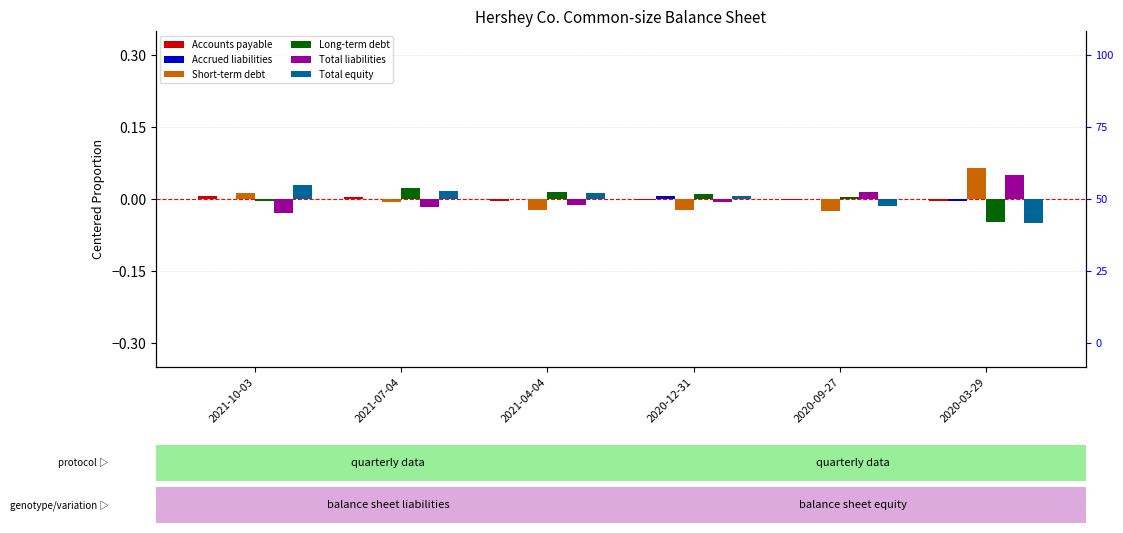

How many categories are shown in the chart?

6